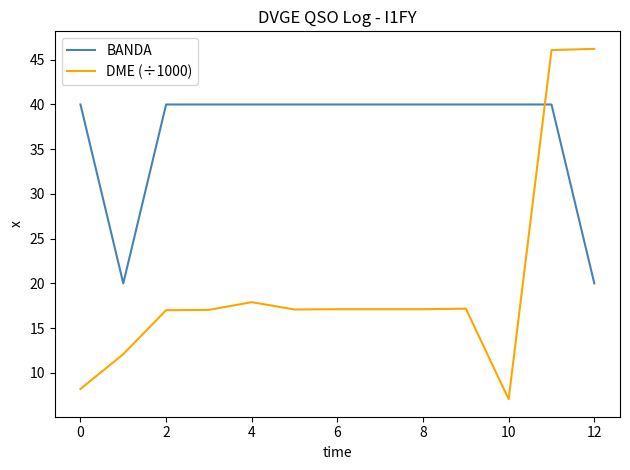

What are all the series names shown in the legend?

BANDA, DME (÷1000)